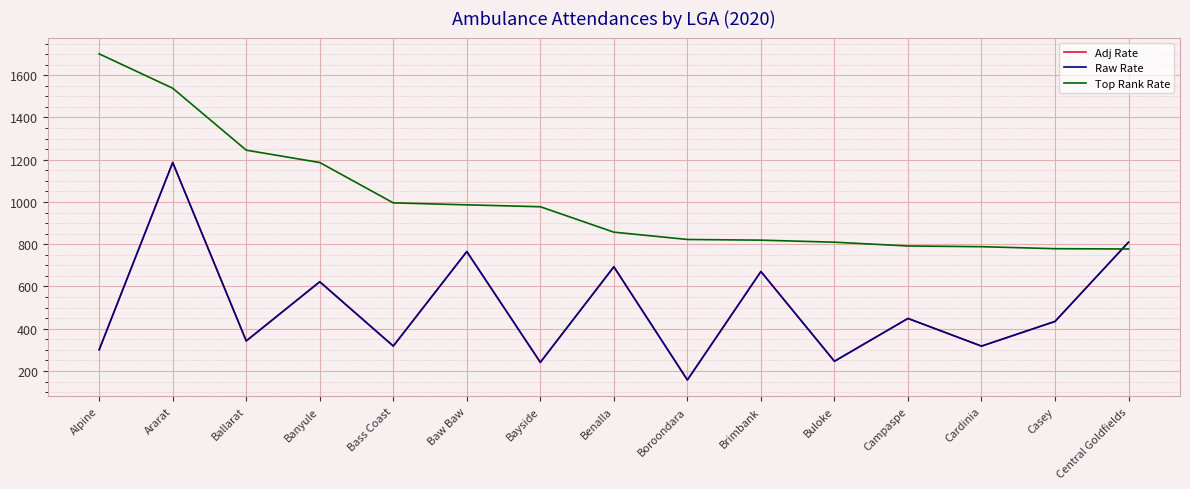

What is the maximum value shown in the chart?

1701.2